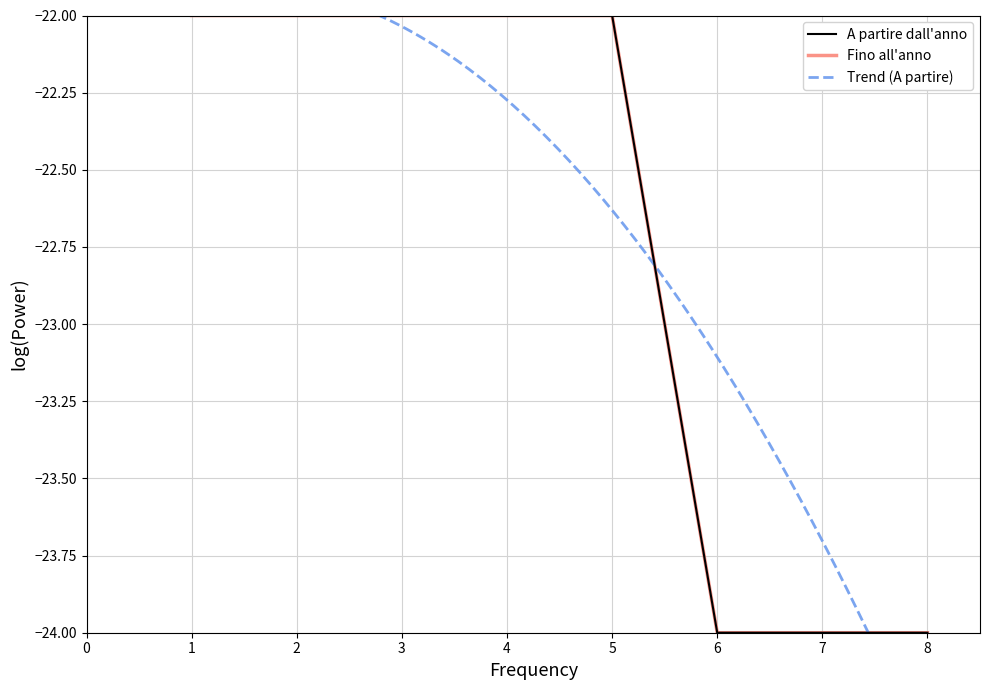

At how many categories does at least one series exceed -23?

5